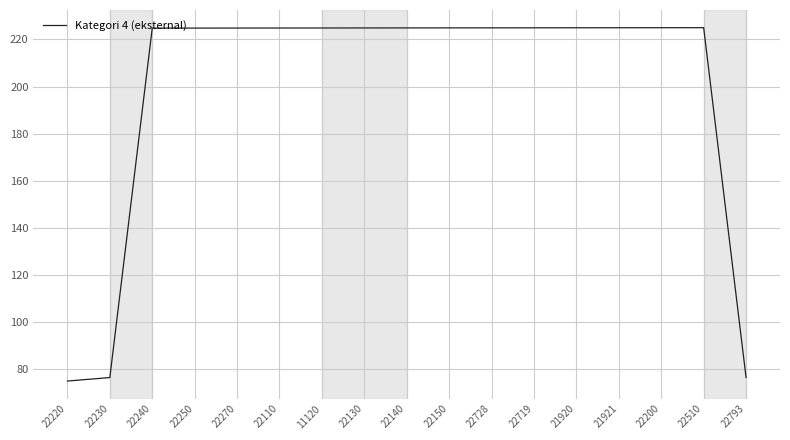

Is it true that the value at 22150 is 344.2?

False